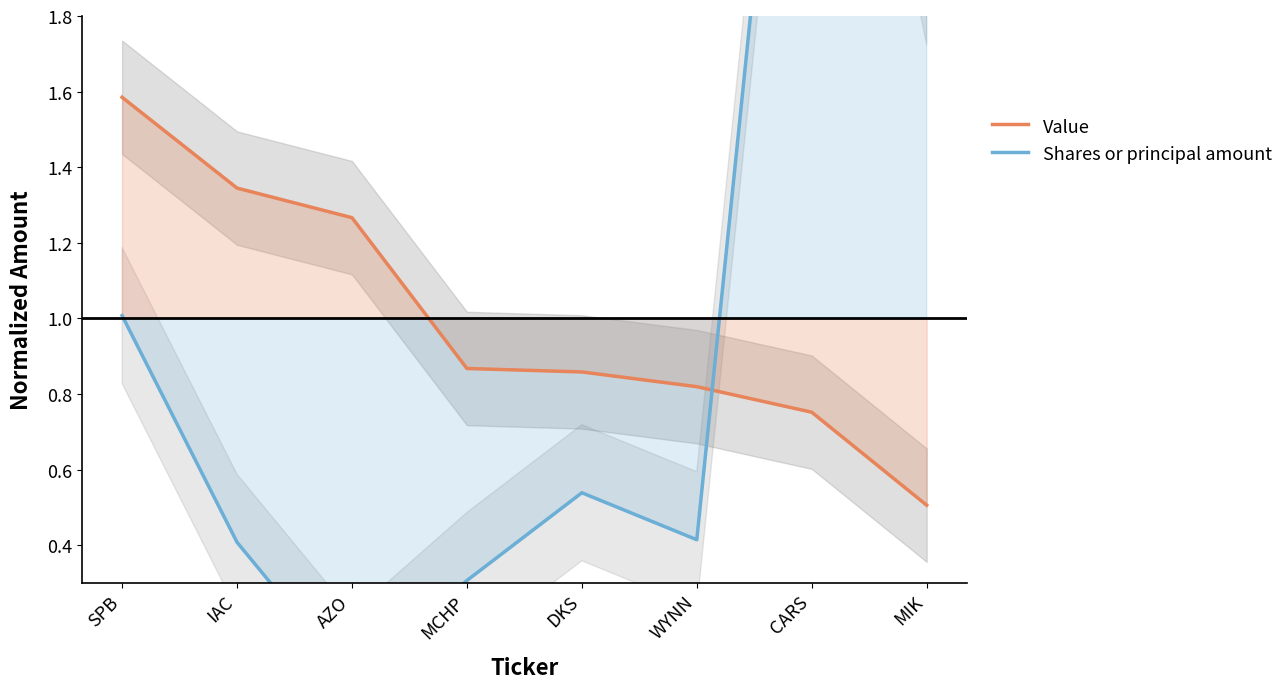

Between which two adjacent categories do Shares or principal amount and Value first intersect?

WYNN and CARS